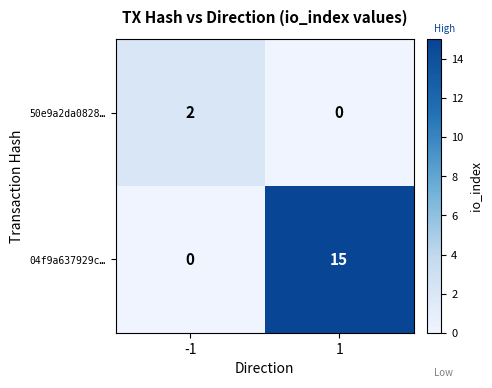

What is the difference between the 04f9a637929c… values at -1 and 1?

15